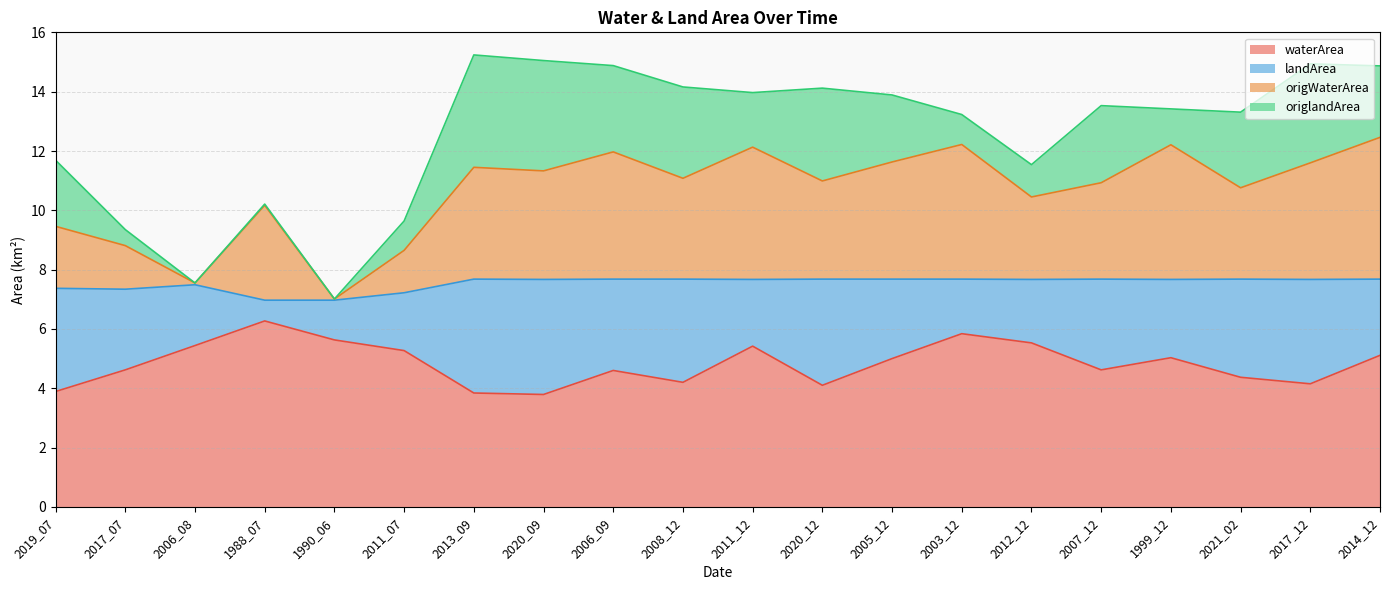

List the labels in order of waterArea value, smallest first.

2020_09, 2013_09, 2019_07, 2020_12, 2017_12, 2008_12, 2021_02, 2006_09, 2017_07, 2007_12, 2005_12, 1999_12, 2014_12, 2011_07, 2011_12, 2006_08, 2012_12, 1990_06, 2003_12, 1988_07